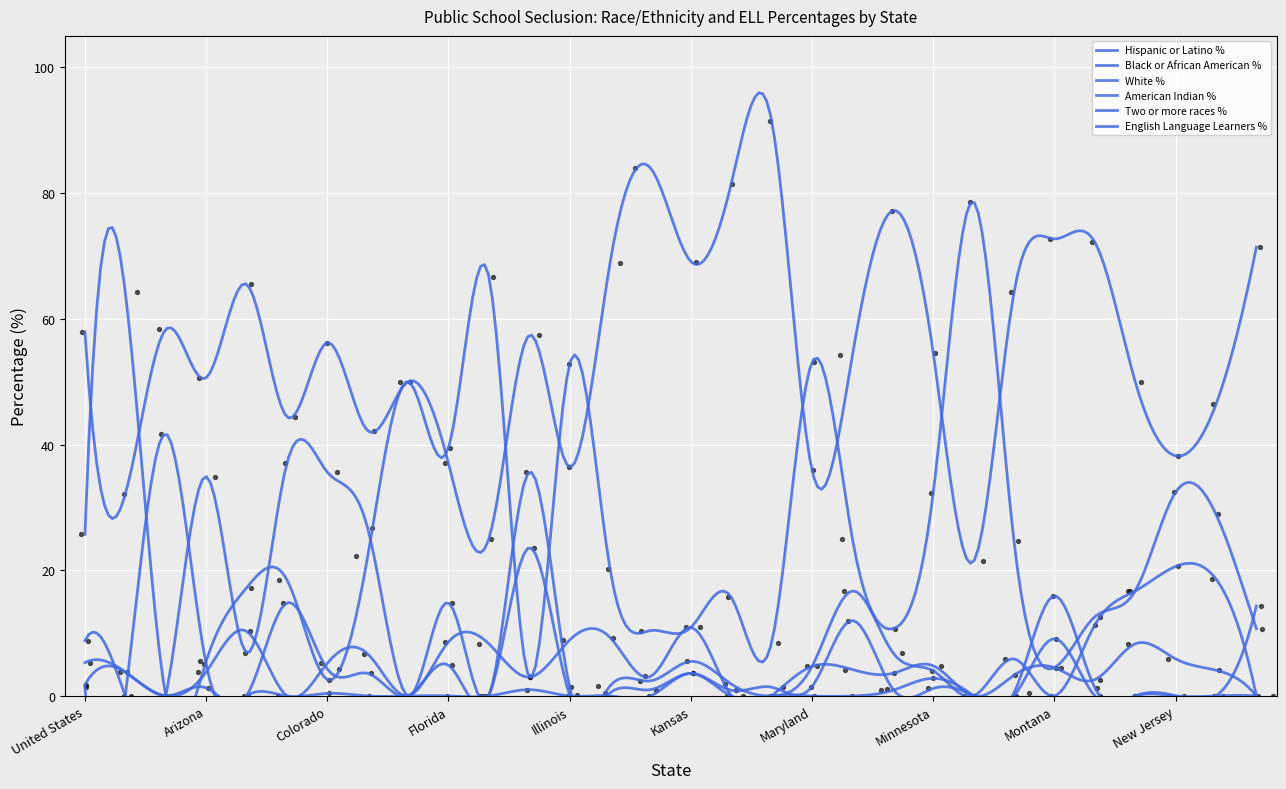

What are all the series names shown in the legend?

Hispanic or Latino %, Black or African American %, White %, American Indian %, Two or more races %, English Language Learners %